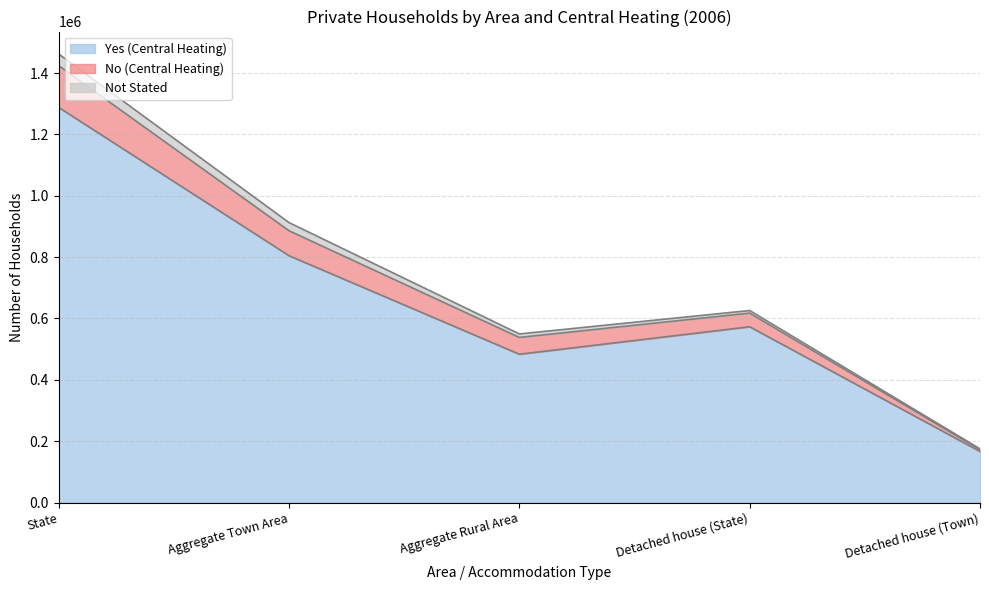

At which category does No (Central Heating) reach its first local peak?

Detached house (State)